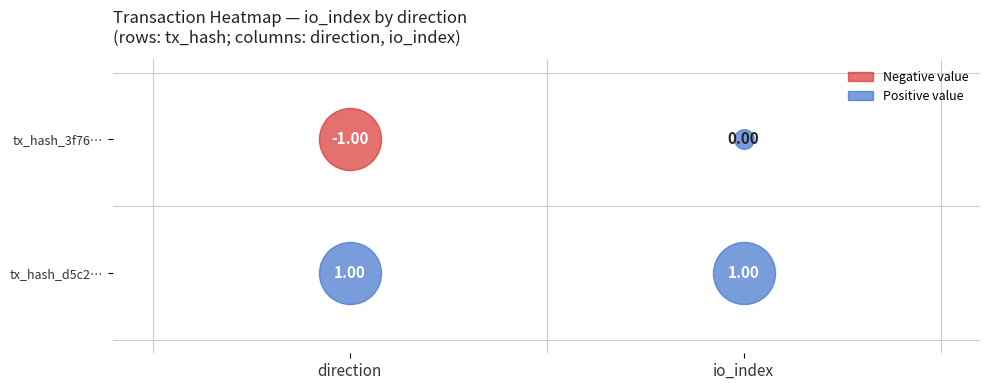

How many values in the tx1 series exceed 0?

2